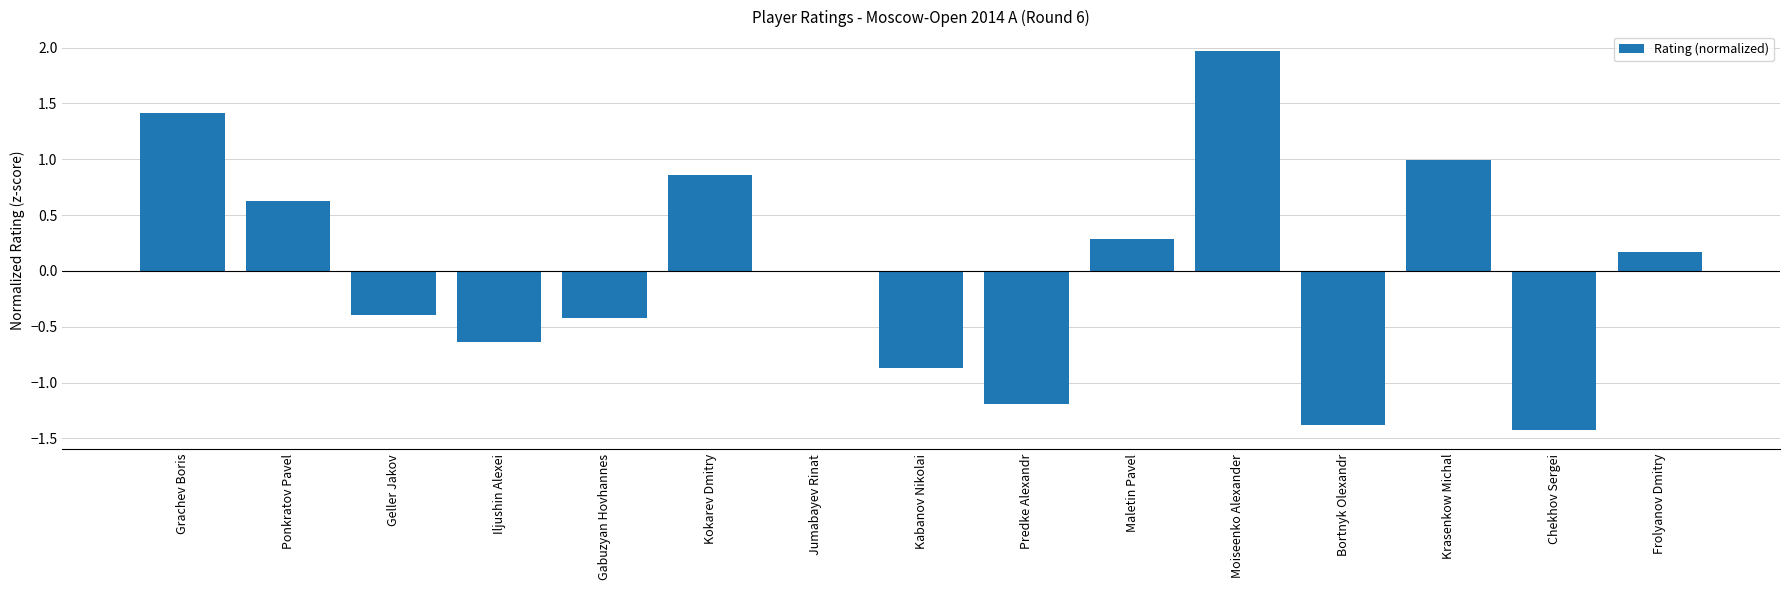

Count the number of data series in this chart.

1